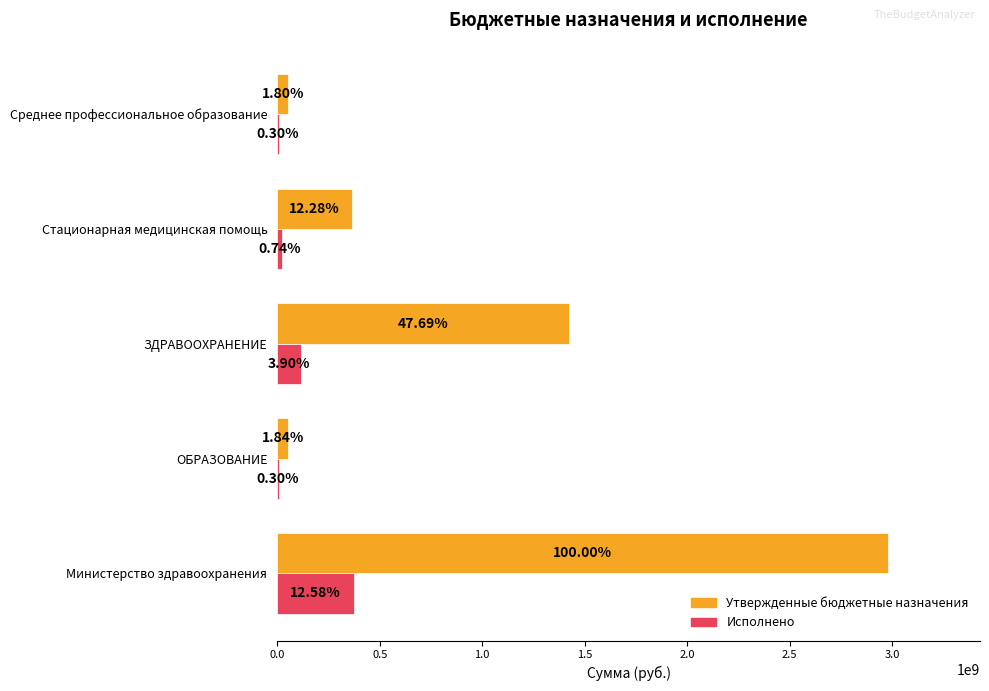

At how many categories does at least one series exceed 1164487924?

2